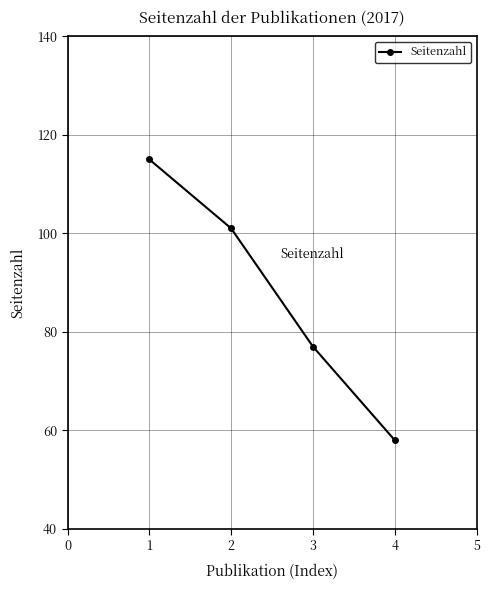

Which label corresponds to the smallest value in the chart?

4